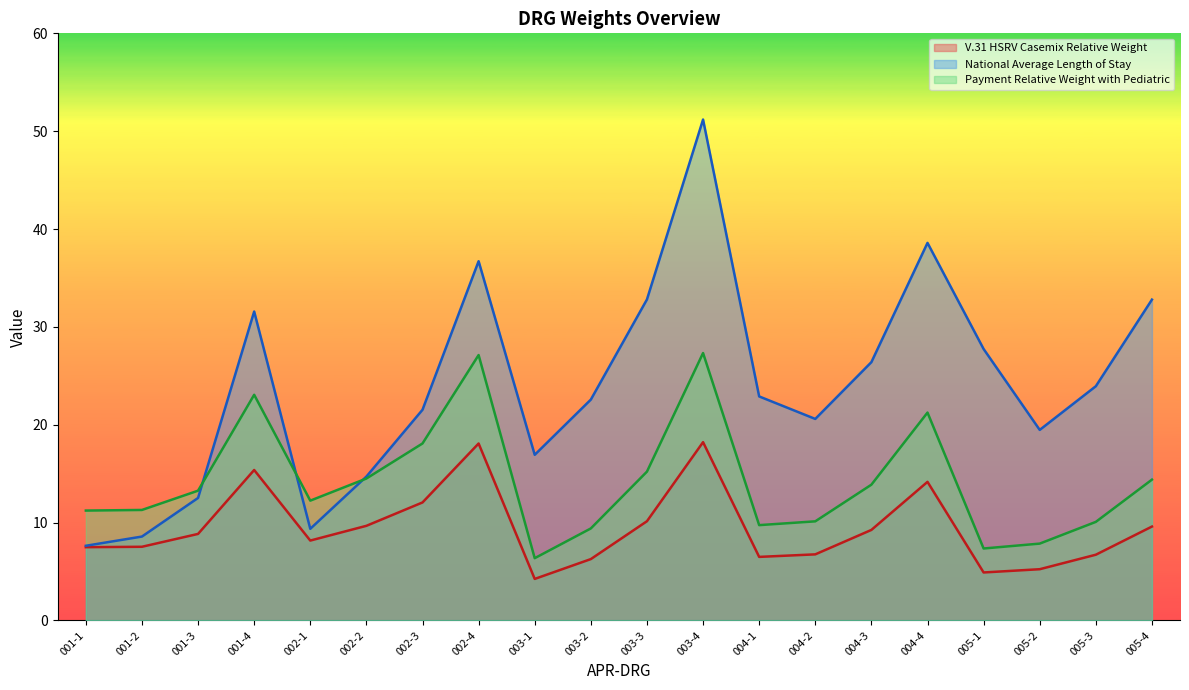

Is it true that Payment Relative Weight with Pediatric equals 11.2 at 001-1?

True